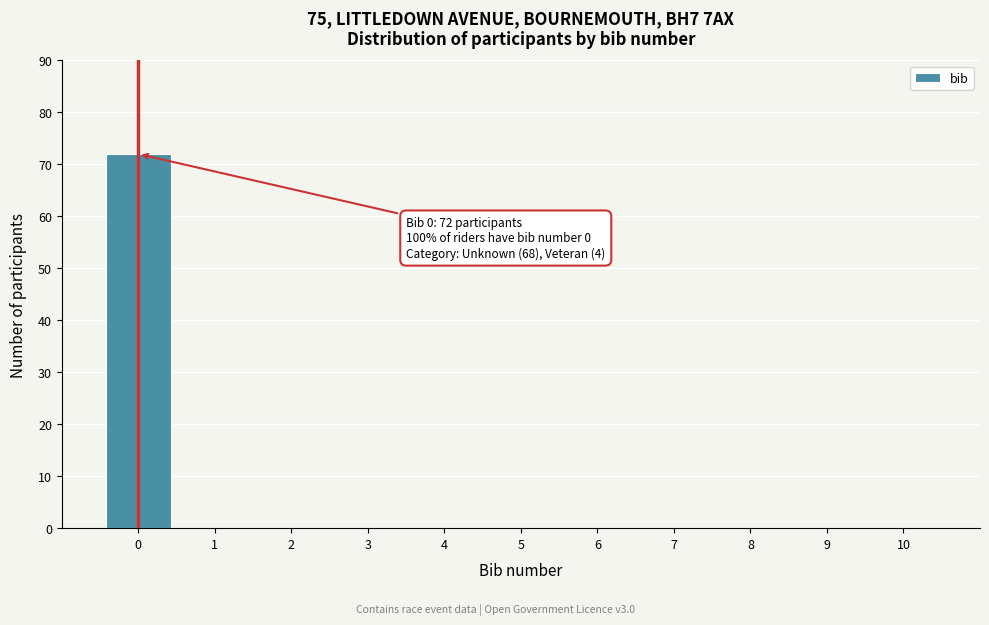

Over which range of the x-axis is the bar tallest?

-0.5 to 0.5